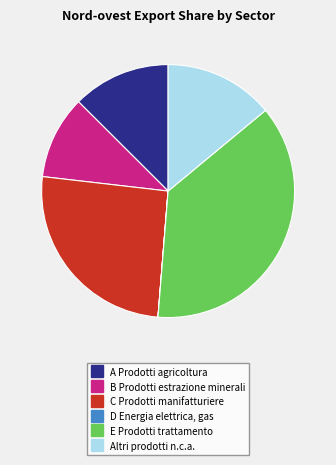

Is E Prodotti trattamento the majority of the pie?

No